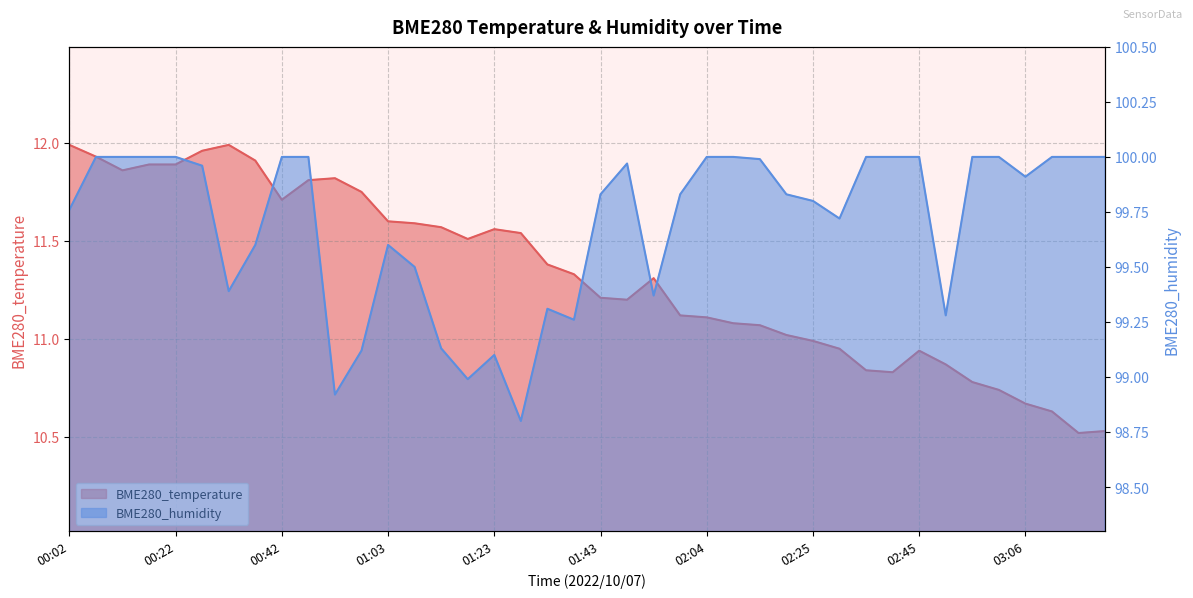

Reading left to right, list all the values displayed in this chart.

BME280_temperature: 00:02=12.0	00:07=11.9	00:12=11.9	00:17=11.9	00:22=11.9	00:27=12.0	00:32=12.0	00:37=11.9	00:42=11.7	00:47=11.8	00:52=11.8	00:58=11.8	01:03=11.6	01:08=11.6	01:13=11.6	01:18=11.5	01:23=11.6	01:28=11.5	01:33=11.4	01:38=11.3	01:43=11.2	01:49=11.2	01:54=11.3	01:59=11.1	02:04=11.1	02:09=11.1	02:15=11.1	02:20=11.0	02:25=11.0	02:30=10.9	02:35=10.8	02:40=10.8	02:45=10.9	02:50=10.9	02:55=10.8	03:00=10.7	03:06=10.7	03:11=10.6	03:16=10.5	03:21=10.5
BME280_humidity: 00:02=99.8	00:07=100.0	00:12=100.0	00:17=100.0	00:22=100.0	00:27=100.0	00:32=99.4	00:37=99.6	00:42=100.0	00:47=100.0	00:52=98.9	00:58=99.1	01:03=99.6	01:08=99.5	01:13=99.1	01:18=99.0	01:23=99.1	01:28=98.8	01:33=99.3	01:38=99.3	01:43=99.8	01:49=100.0	01:54=99.4	01:59=99.8	02:04=100.0	02:09=100.0	02:15=100.0	02:20=99.8	02:25=99.8	02:30=99.7	02:35=100.0	02:40=100.0	02:45=100.0	02:50=99.3	02:55=100.0	03:00=100.0	03:06=99.9	03:11=100.0	03:16=100.0	03:21=100.0